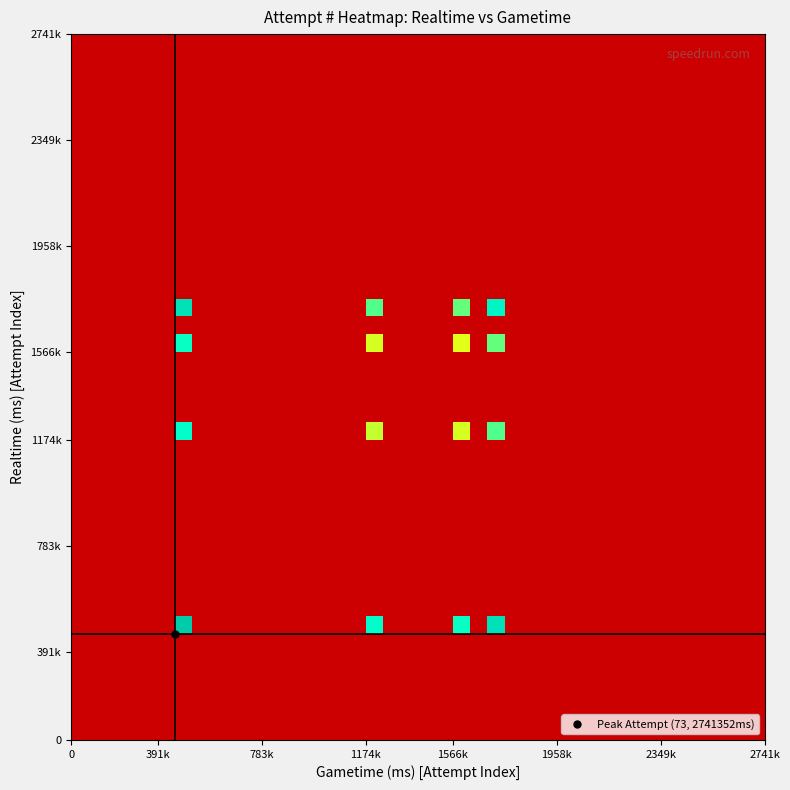

At how many categories does at least one series exceed 0?

4